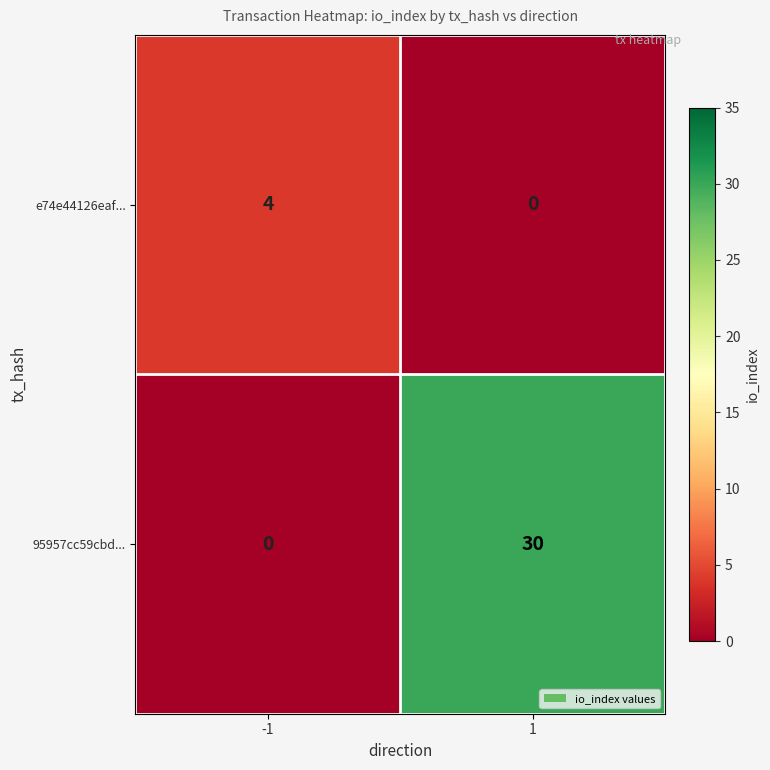

What is the maximum value shown in the chart?

30